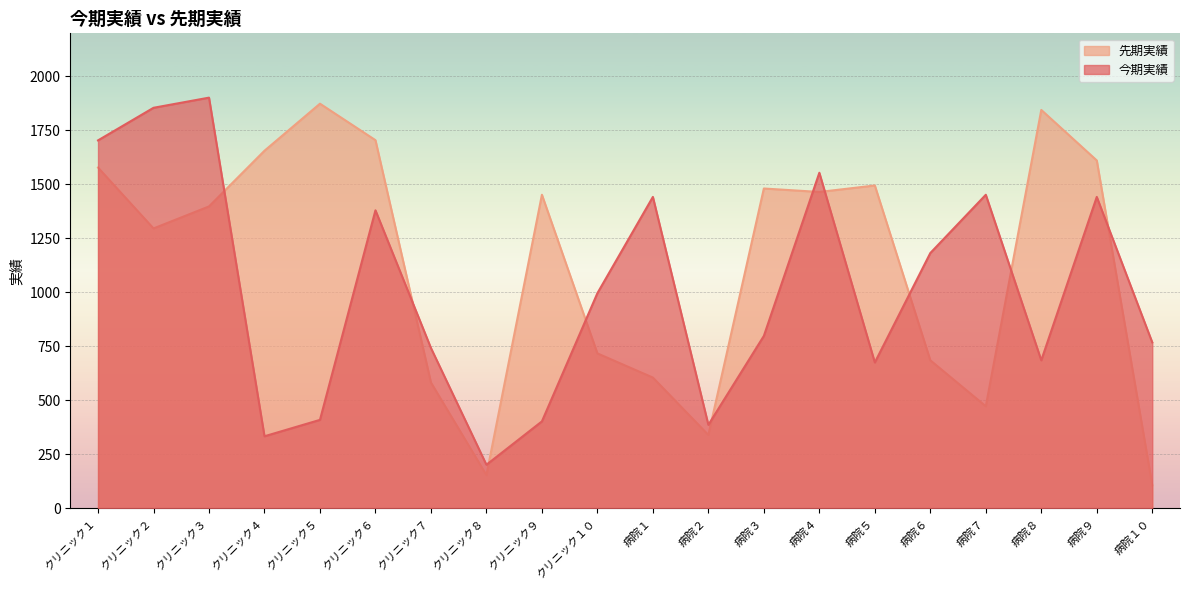

At which label is 先期実績 closest to 990?

クリニック１０